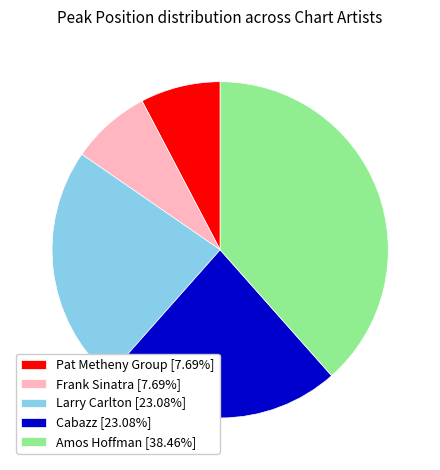

Does Amos Hoffman [38.46%] account for over 50% of the chart?

No